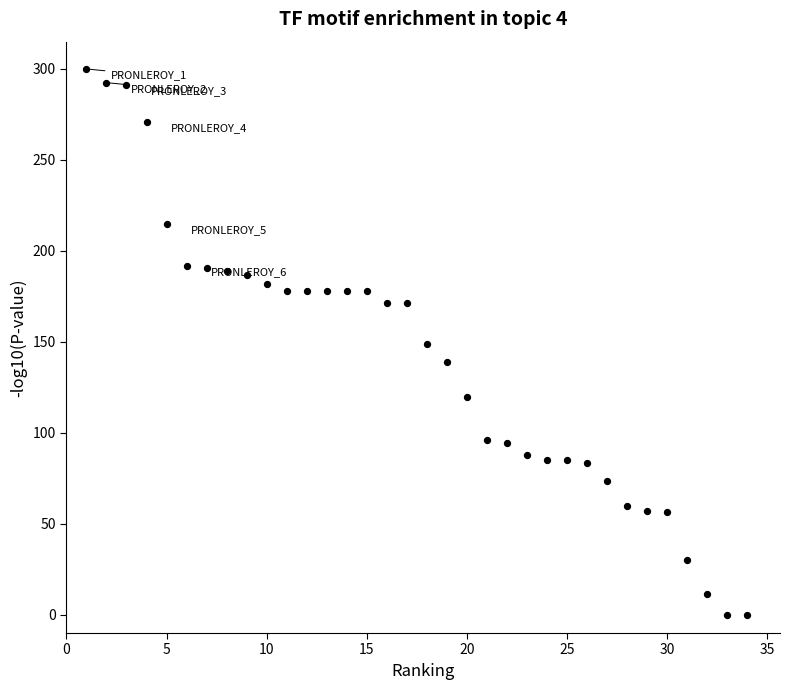

What is the range of Y values (max minus min)?

300.0